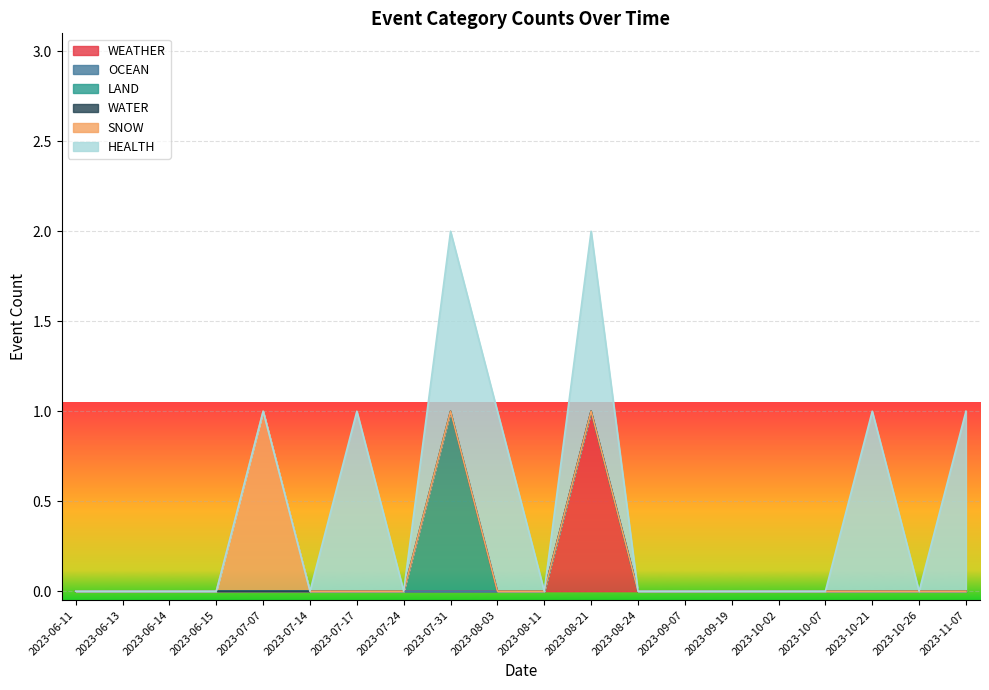

At 2023-06-13, list the series in order from largest to smallest.

WEATHER, OCEAN, LAND, WATER, SNOW, HEALTH